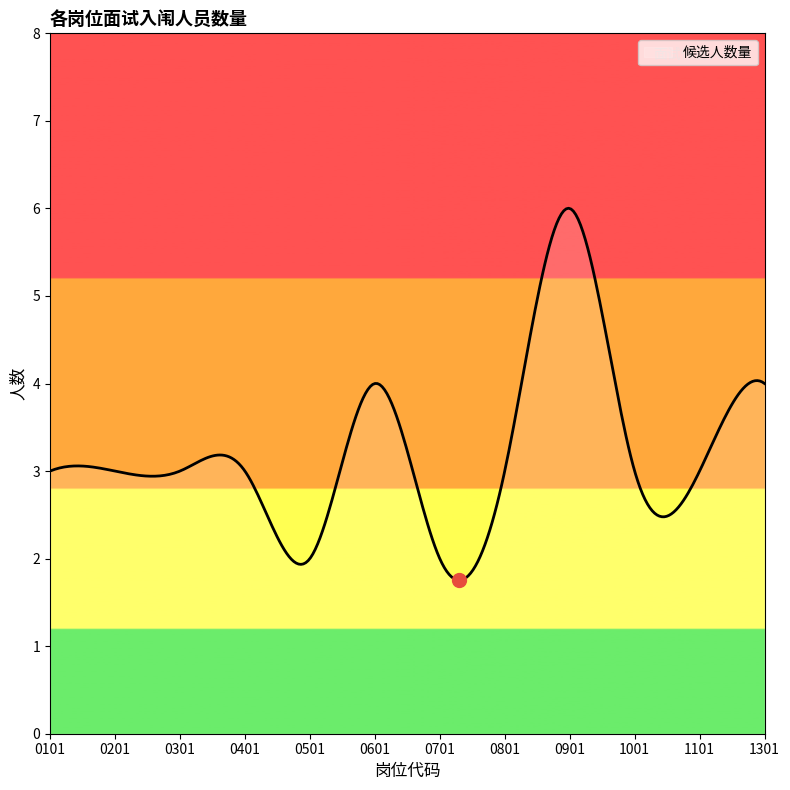

What is the greatest value displayed?

6.0